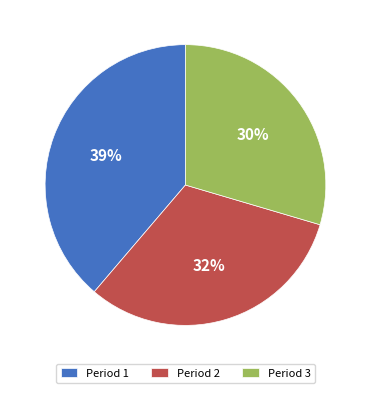

To the nearest percent, what is the average slice percentage?

33%